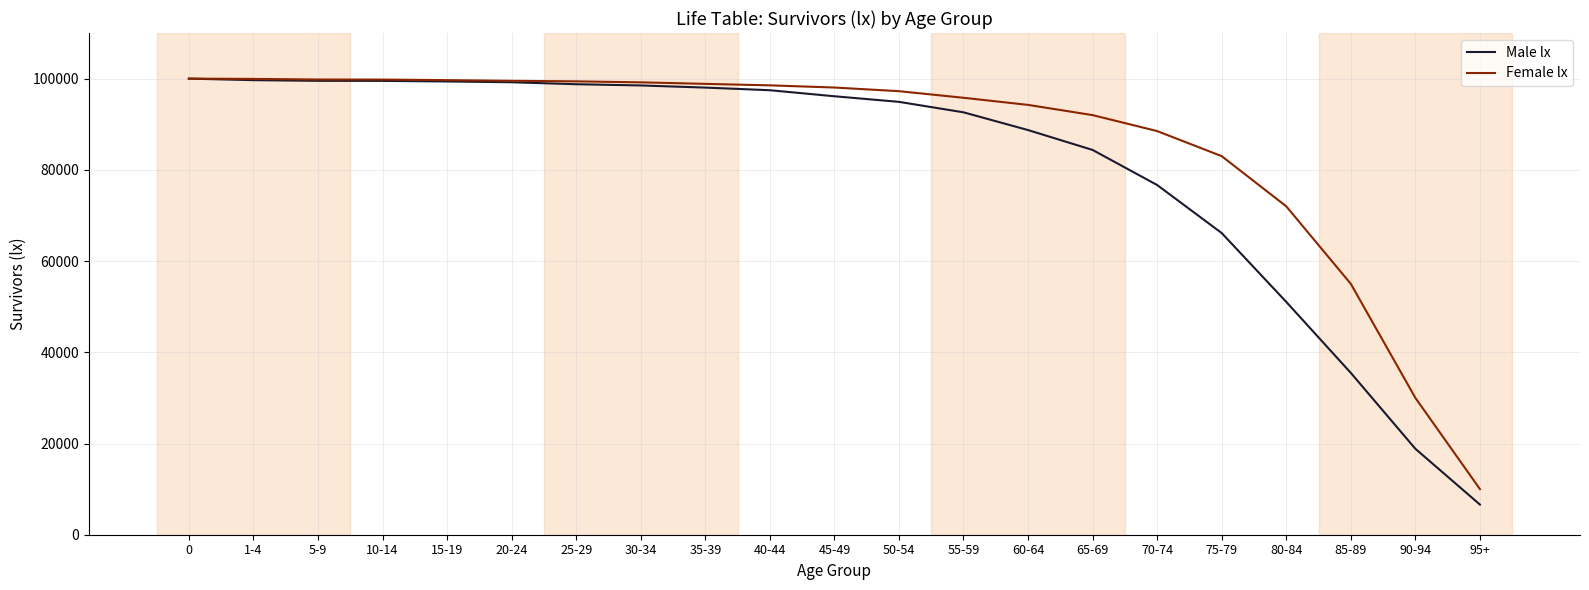

What is the sum of all Male lx values?

1701567